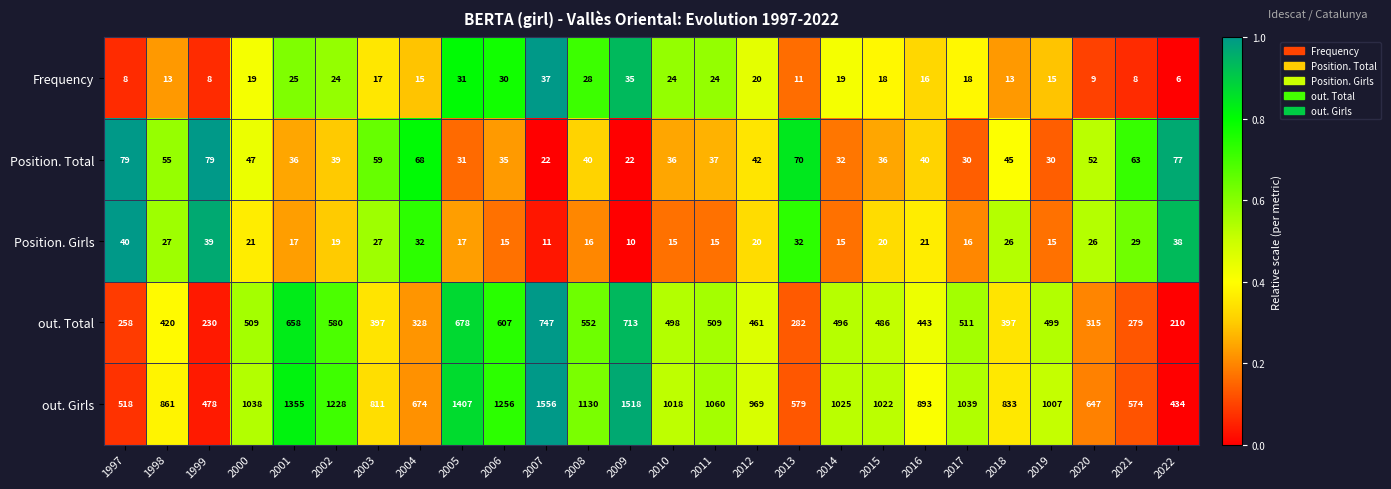

List the series in order of their peak value, highest first.

out. Girls, out. Total, Position. Total, Position. Girls, Frequency